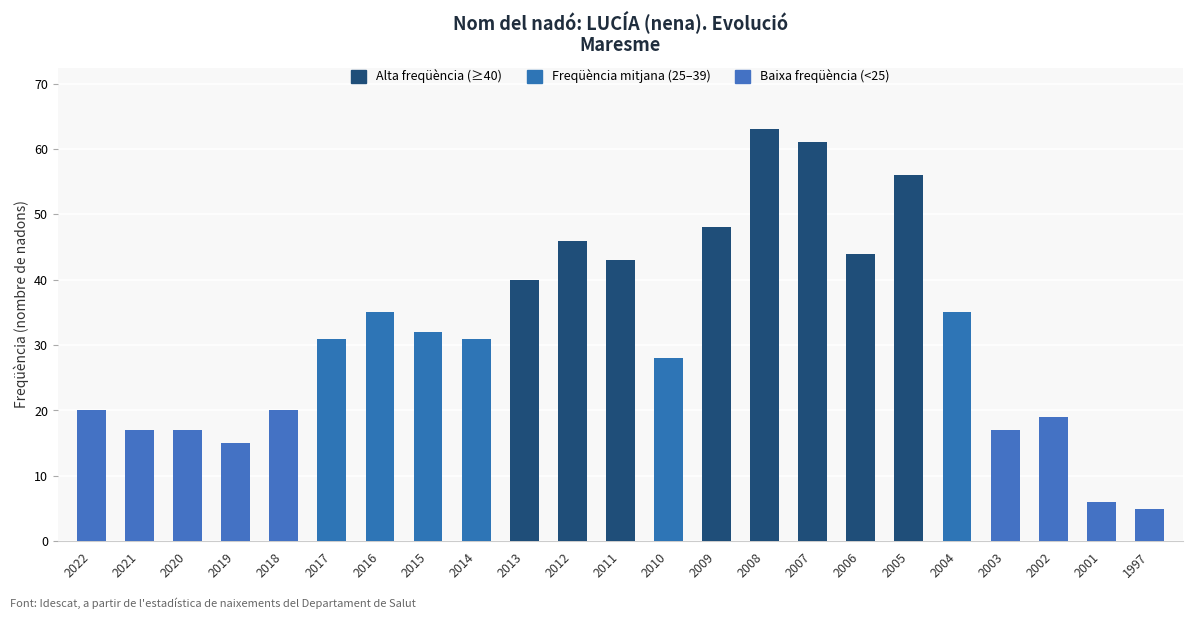

What is the smallest value displayed?

5